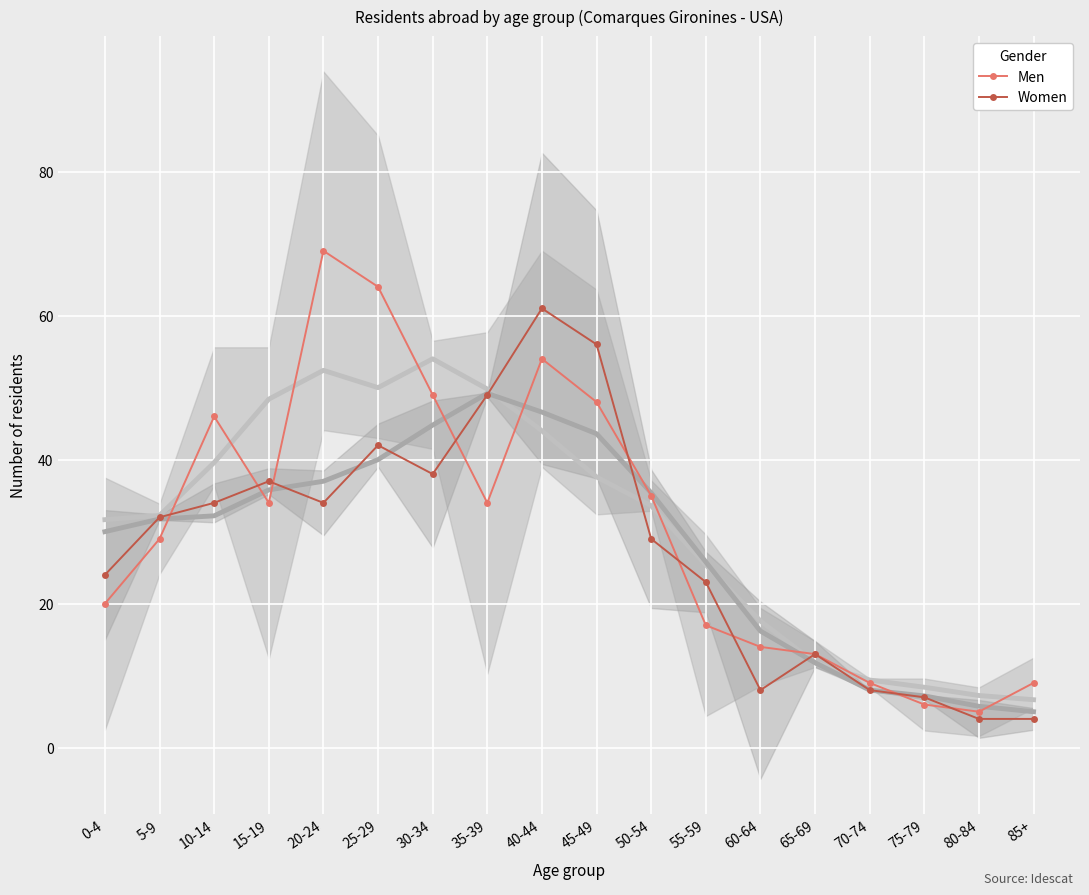

Which series has the largest range (max minus min)?

Men